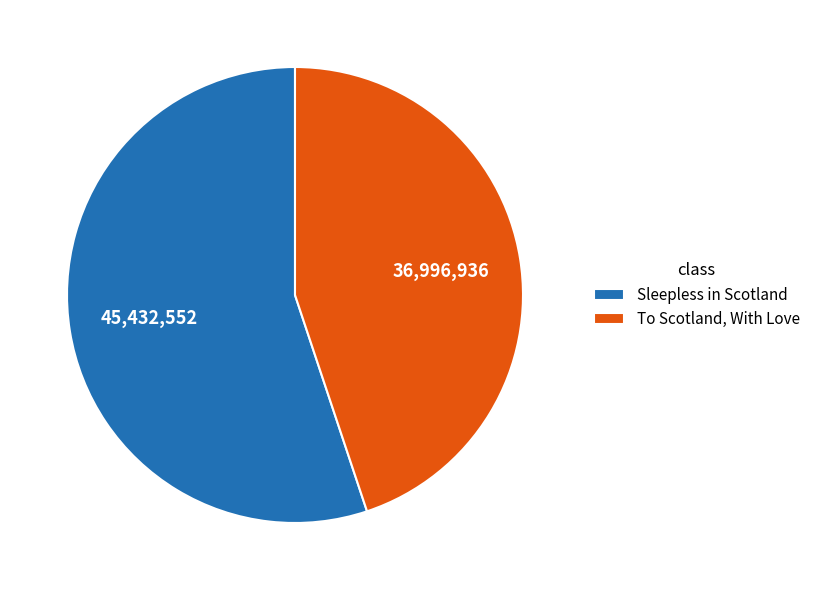

Is it true that To Scotland, With Love is 45% of the pie?

True